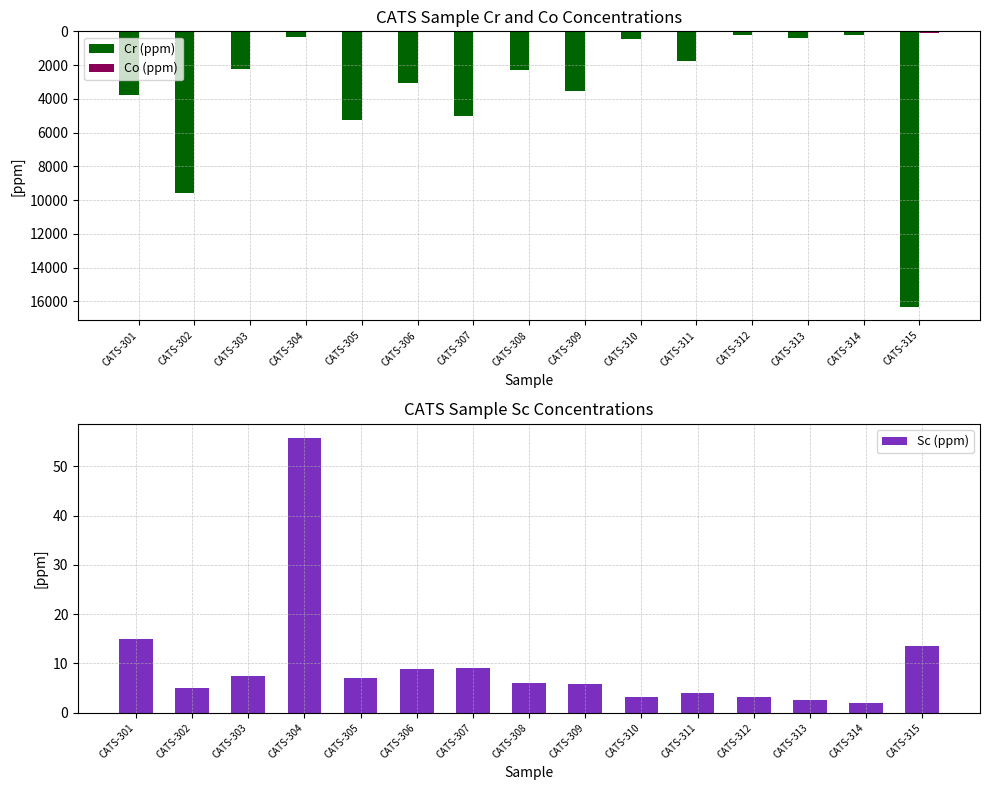

Reading left to right, what are all the values shown in this chart?

Cr (ppm): CATS-301=3800.0	CATS-302=9550.0	CATS-303=2260.0	CATS-304=350.0	CATS-305=5250.0	CATS-306=3070.0	CATS-307=5030.0	CATS-308=2300.0	CATS-309=3550.0	CATS-310=470.0	CATS-311=1740.0	CATS-312=200.0	CATS-313=370.0	CATS-314=240.0	CATS-315=16300.0
Co (ppm): CATS-301=66.0	CATS-302=66.0	CATS-303=28.0	CATS-304=16.0	CATS-305=48.0	CATS-306=36.0	CATS-307=55.0	CATS-308=44.0	CATS-309=49.0	CATS-310=27.0	CATS-311=50.0	CATS-312=31.0	CATS-313=34.0	CATS-314=18.0	CATS-315=75.0
Sc (ppm): CATS-301=14.9	CATS-302=5.0	CATS-303=7.4	CATS-304=55.8	CATS-305=7.1	CATS-306=8.9	CATS-307=9.1	CATS-308=6.1	CATS-309=5.8	CATS-310=3.2	CATS-311=4.0	CATS-312=3.3	CATS-313=2.5	CATS-314=1.9	CATS-315=13.6